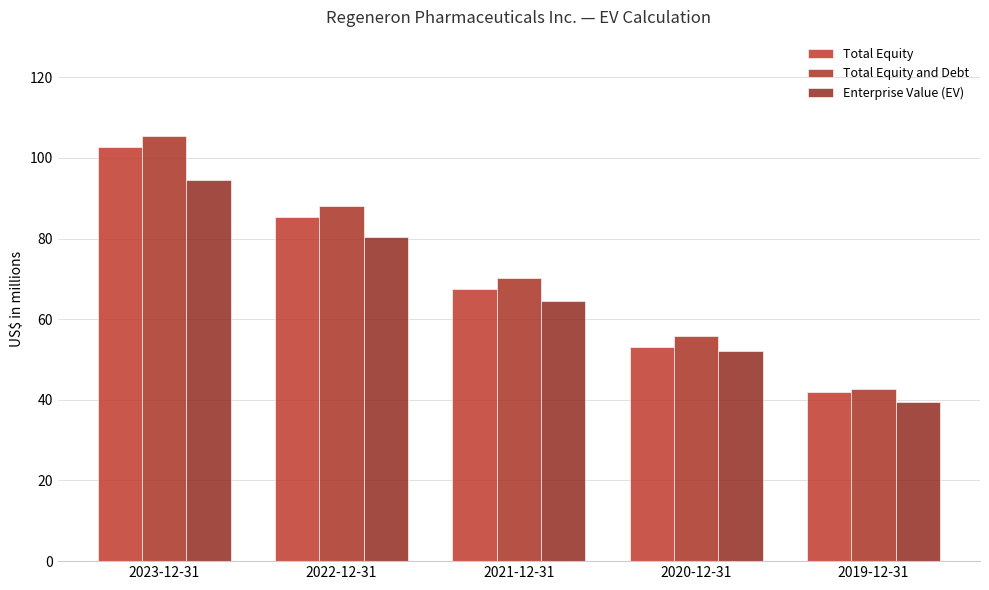

The Total Equity series shows 85.4 at 2022-12-31. True or false?

True